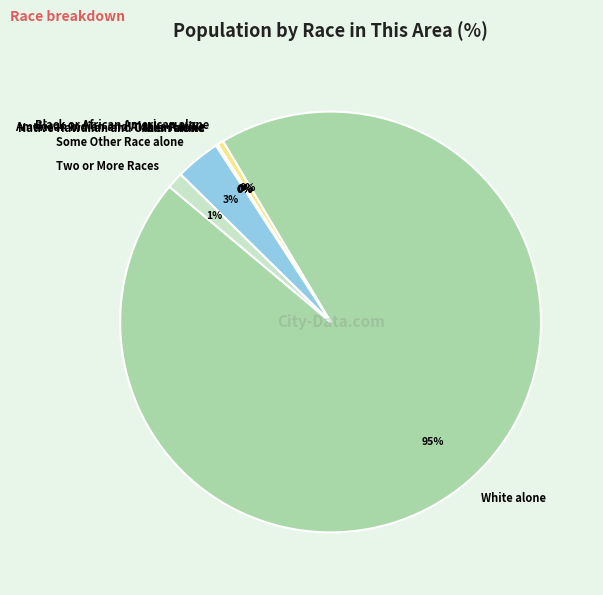

Count the number of slices in the pie.

7